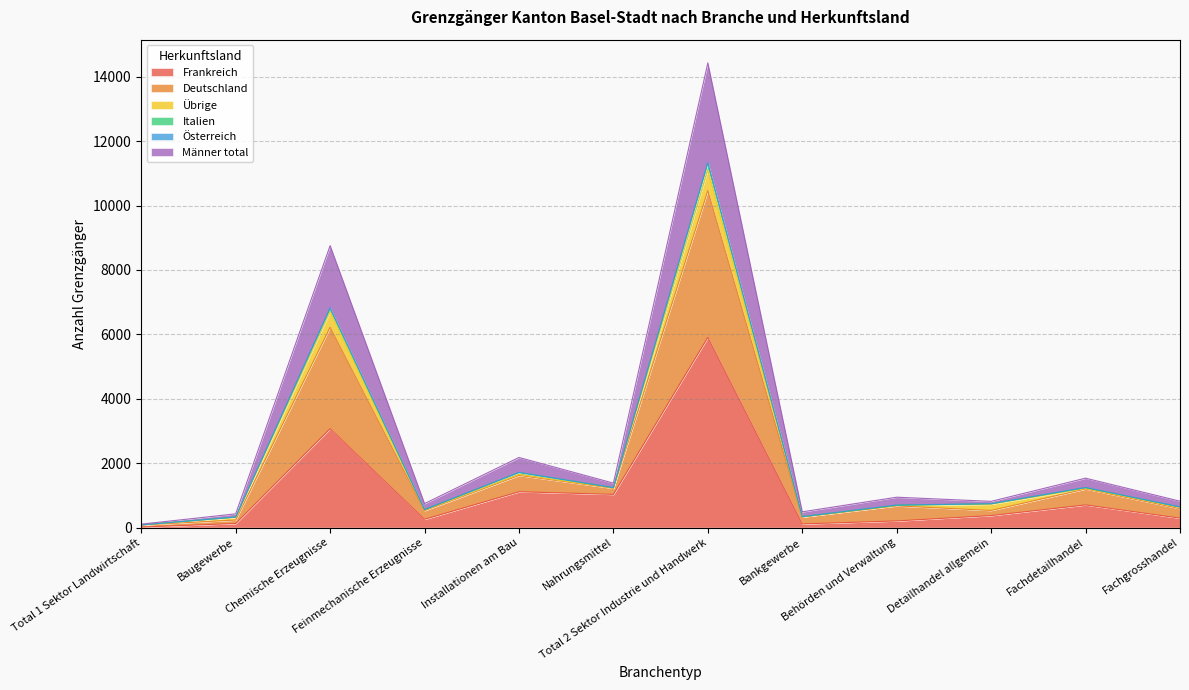

What is the maximum value for Frankreich?

5906